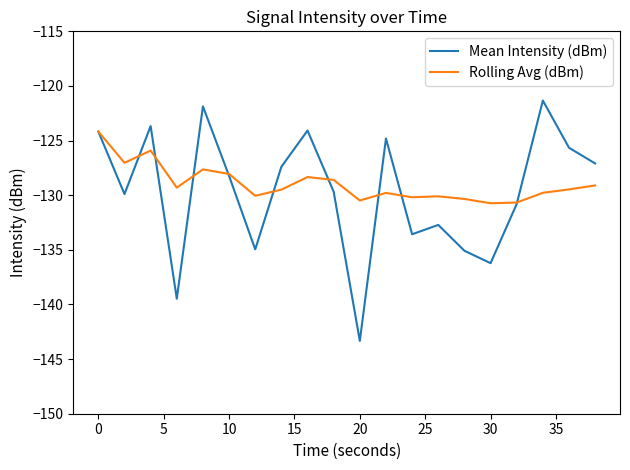

List the series in order of their peak value, lowest first.

Rolling Avg (dBm), Mean Intensity (dBm)